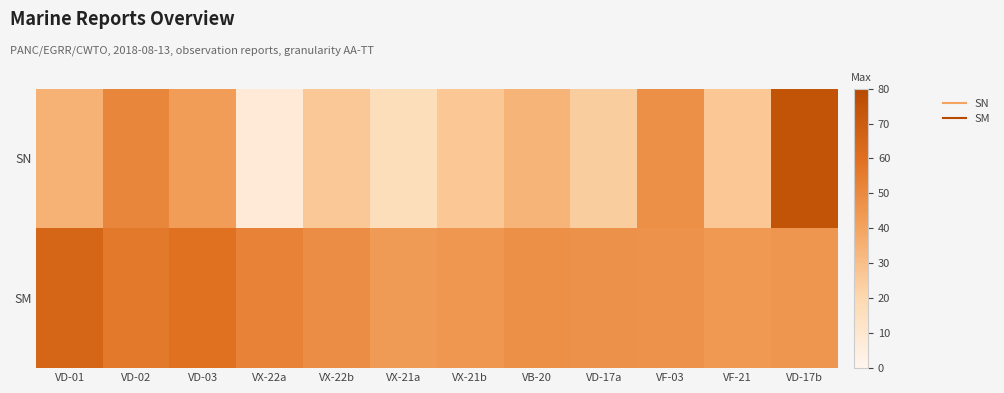

Reading right to left, what are all the values shown in this chart?

SN: VD-17b=74.5	VF-21=26.7	VF-03=47.4	VD-17a=24.6	VB-20=33.9	VX-21b=26.8	VX-21a=16.5	VX-22b=26.5	VX-22a=7.2	VD-03=42.7	VD-02=51.4	VD-01=34.7
SM: VD-17b=45.0	VF-21=44.0	VF-03=46.7	VD-17a=46.9	VB-20=47.3	VX-21b=44.8	VX-21a=43.2	VX-22b=48.5	VX-22a=52.5	VD-03=59.4	VD-02=56.3	VD-01=65.2